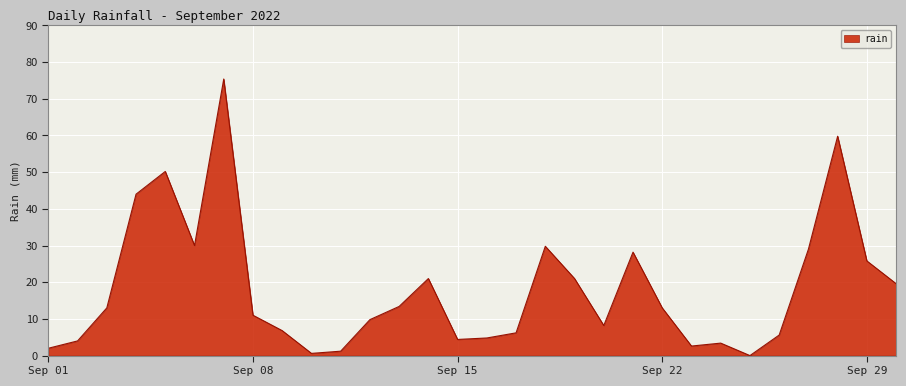

What is the difference between the maximum and minimum values?

75.4